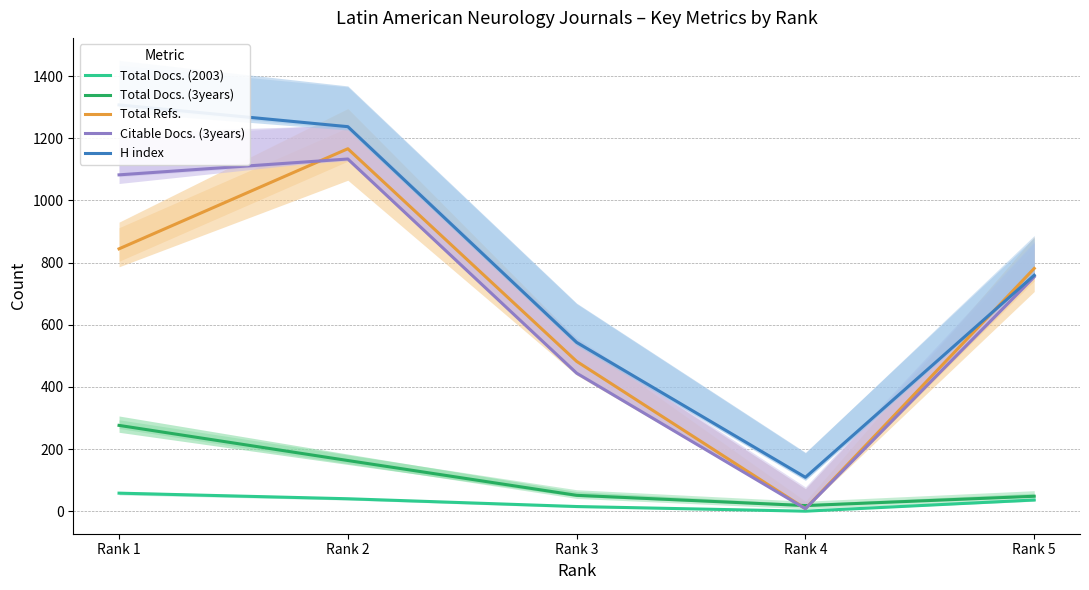

What are all the series names shown in the legend?

Total Docs. (2003), Total Docs. (3years), Total Refs., Citable Docs. (3years), H index